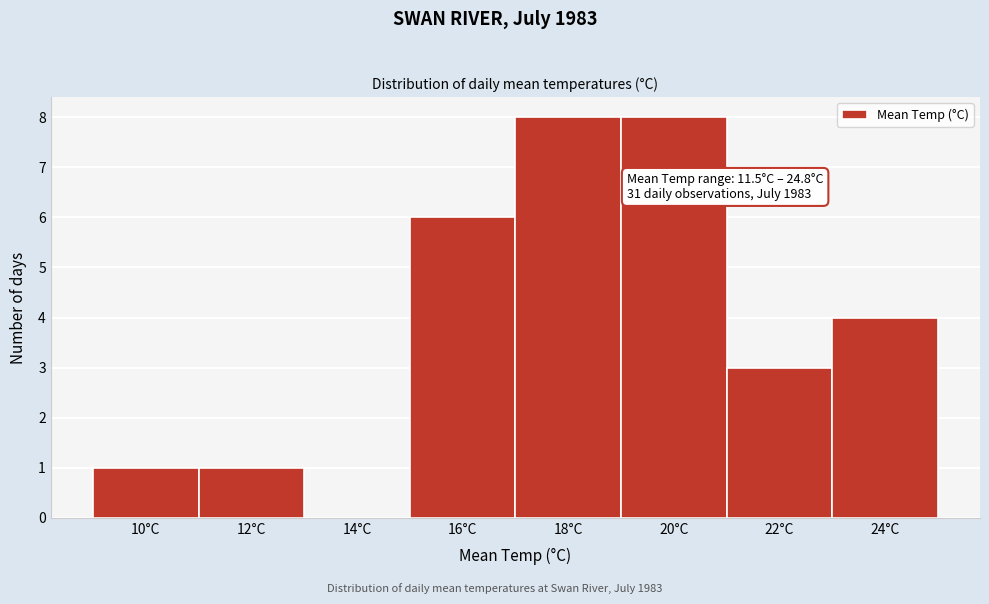

Reading left to right, extract all data points from this chart.

10°C=1	12°C=1	14°C=0	16°C=6	18°C=8	20°C=8	22°C=3	24°C=4